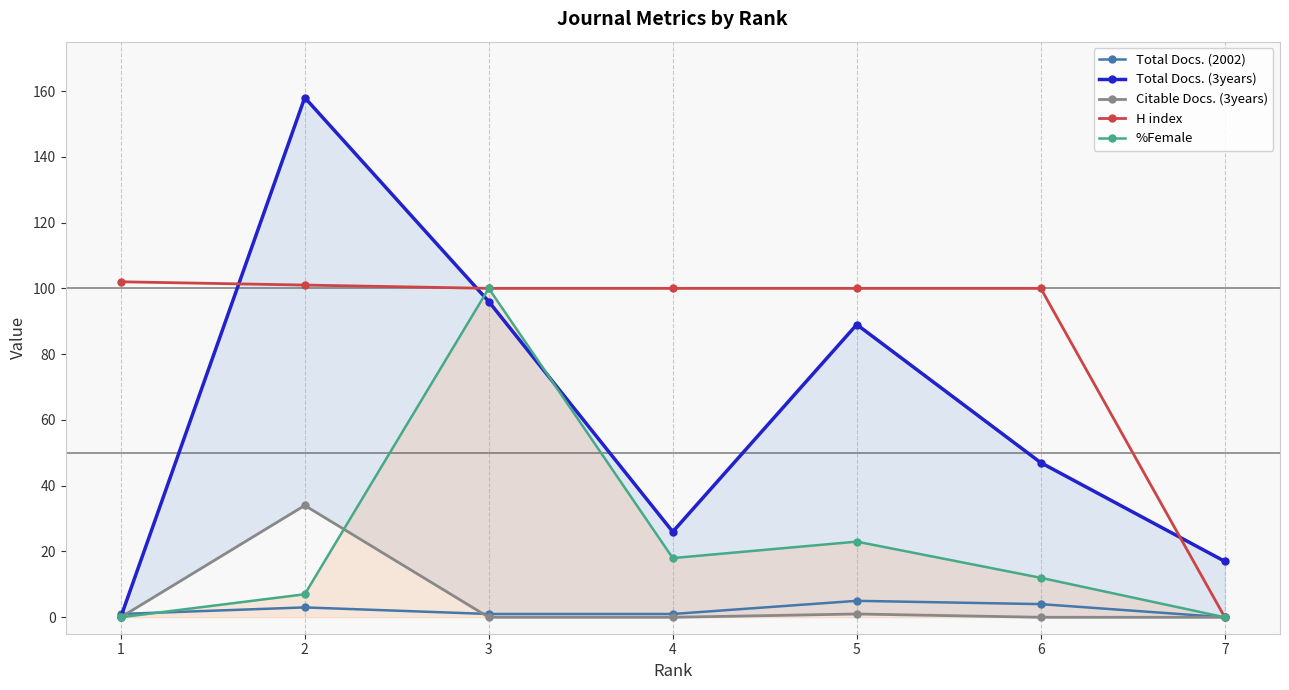

Rank the series by their maximum value, from highest to lowest.

Total Docs. (3years), H index, %Female, Citable Docs. (3years), Total Docs. (2002)